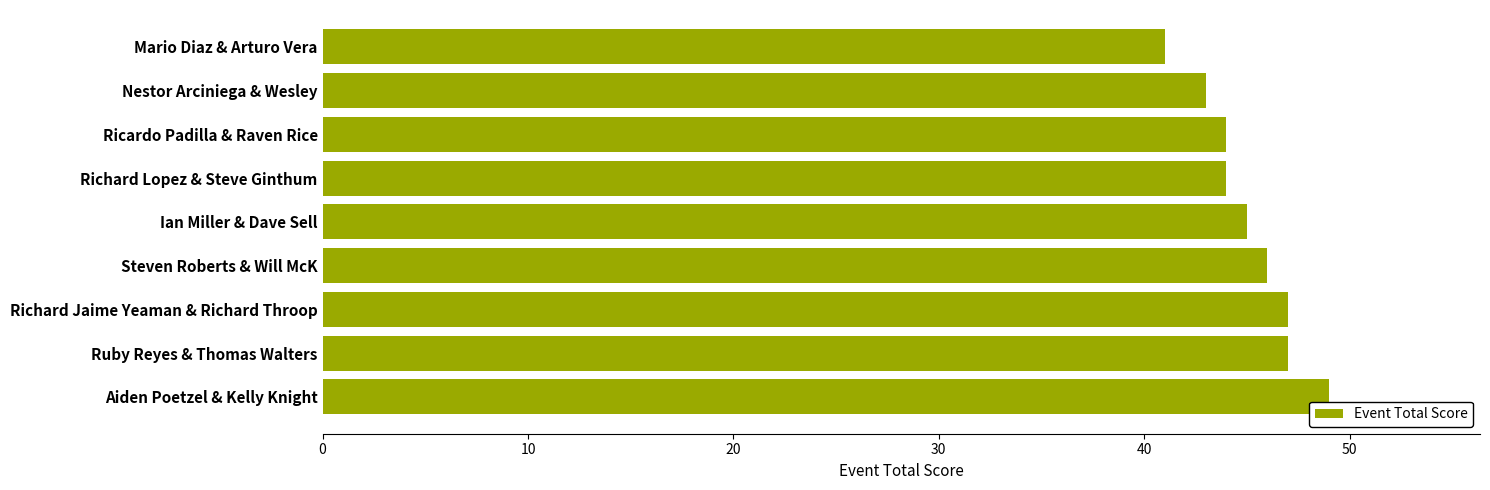

Read the value at Ian Miller & Dave Sell.

45